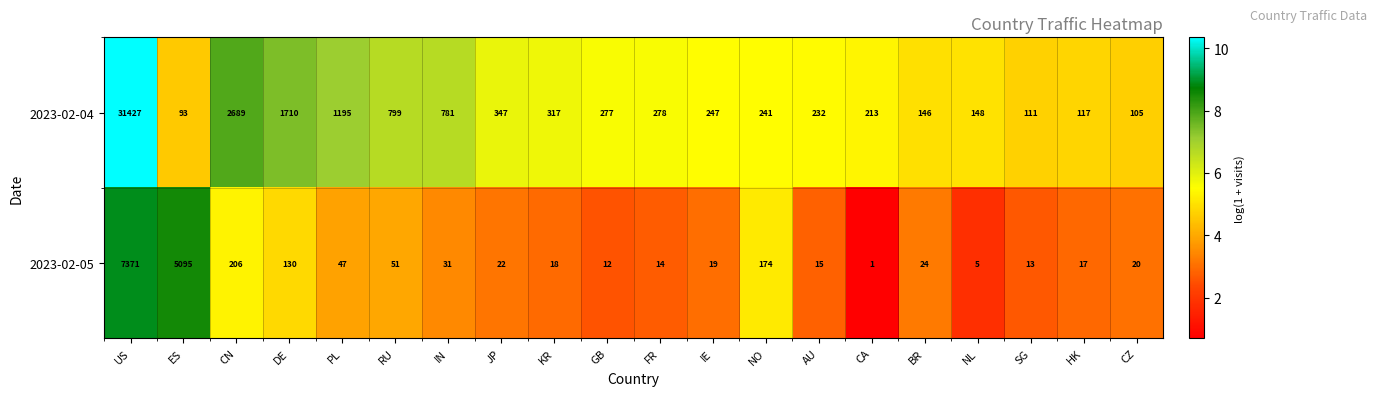

At IN, list the series in order from smallest to largest.

2023-02-05, 2023-02-04